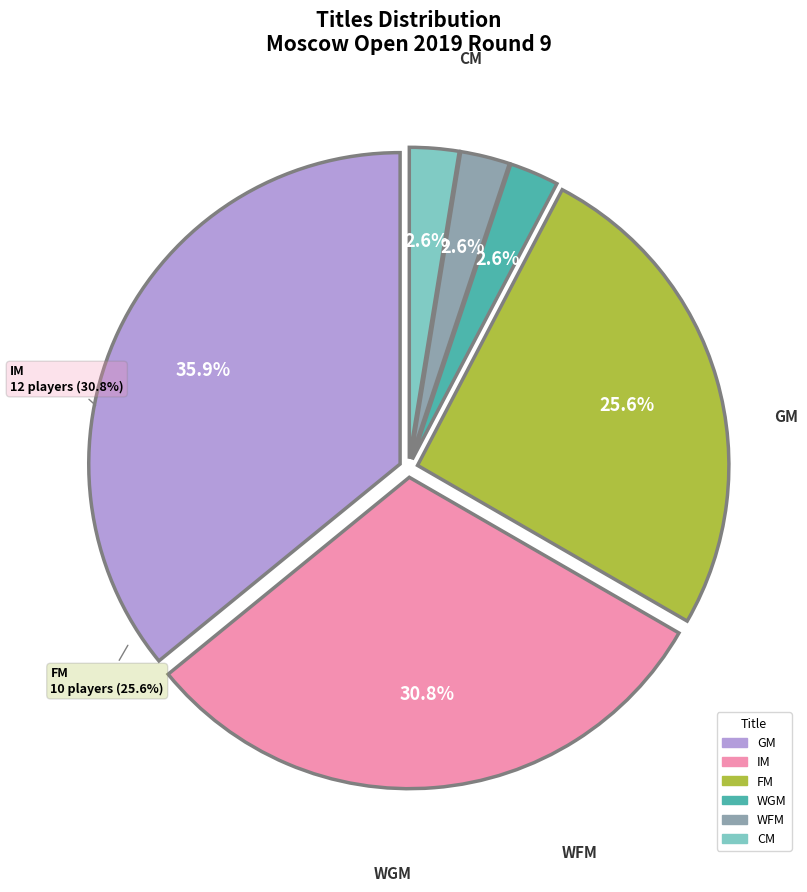

Between WGM and WFM, which is larger?

WGM